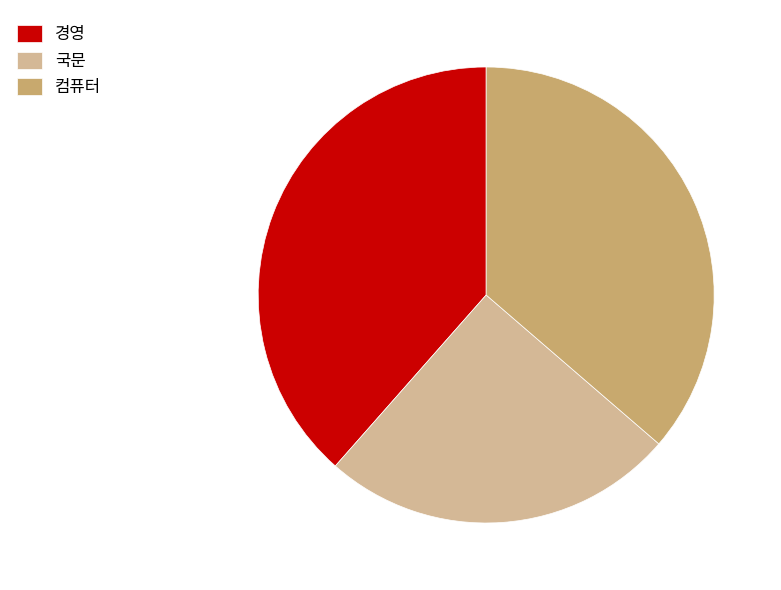

Is the sum of 컴퓨터 and 국문 greater than half?

Yes